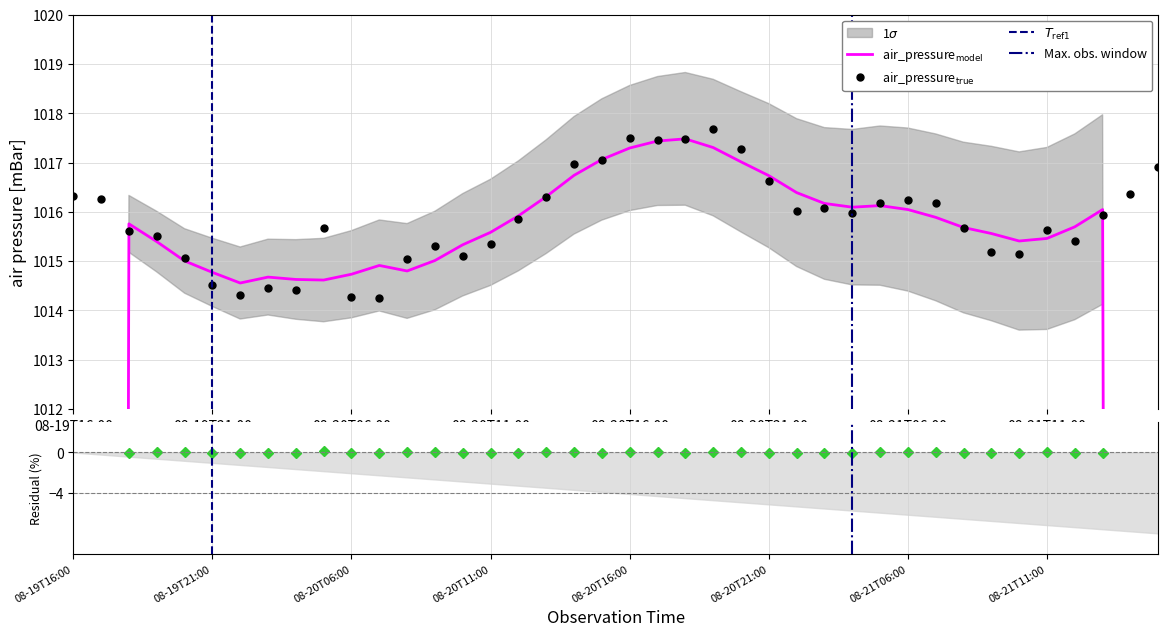

What is the average value?

1015.9